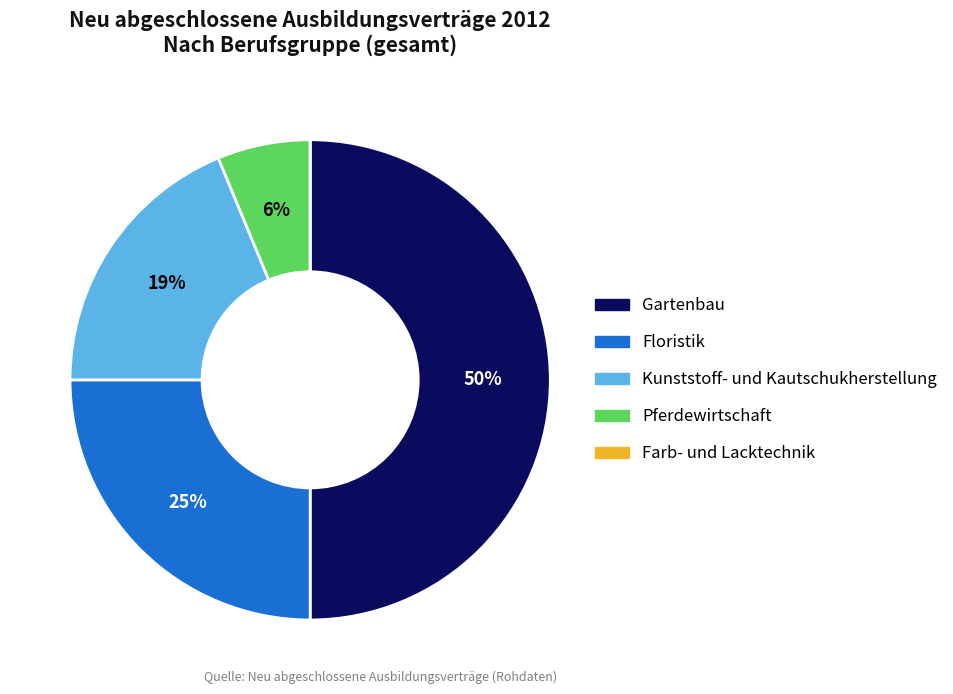

What percentage is the Floristik slice, to the nearest percent?

25%